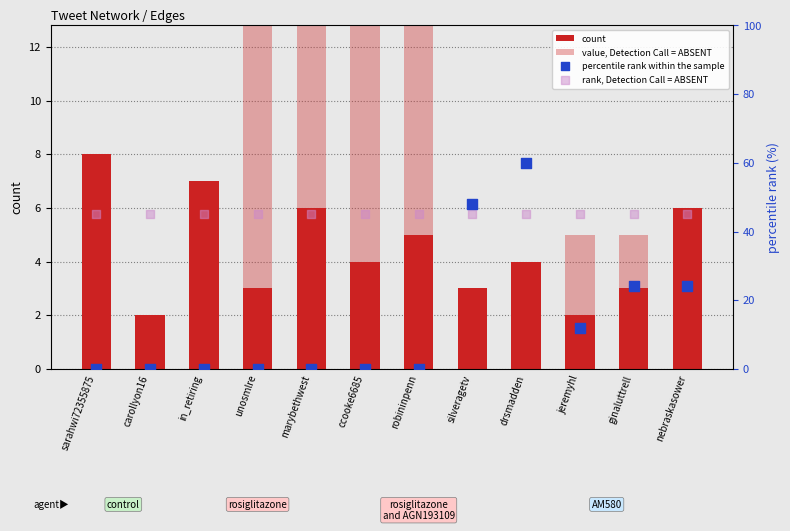

Which series reaches the maximum Y coordinate?

percentile rank within the sample